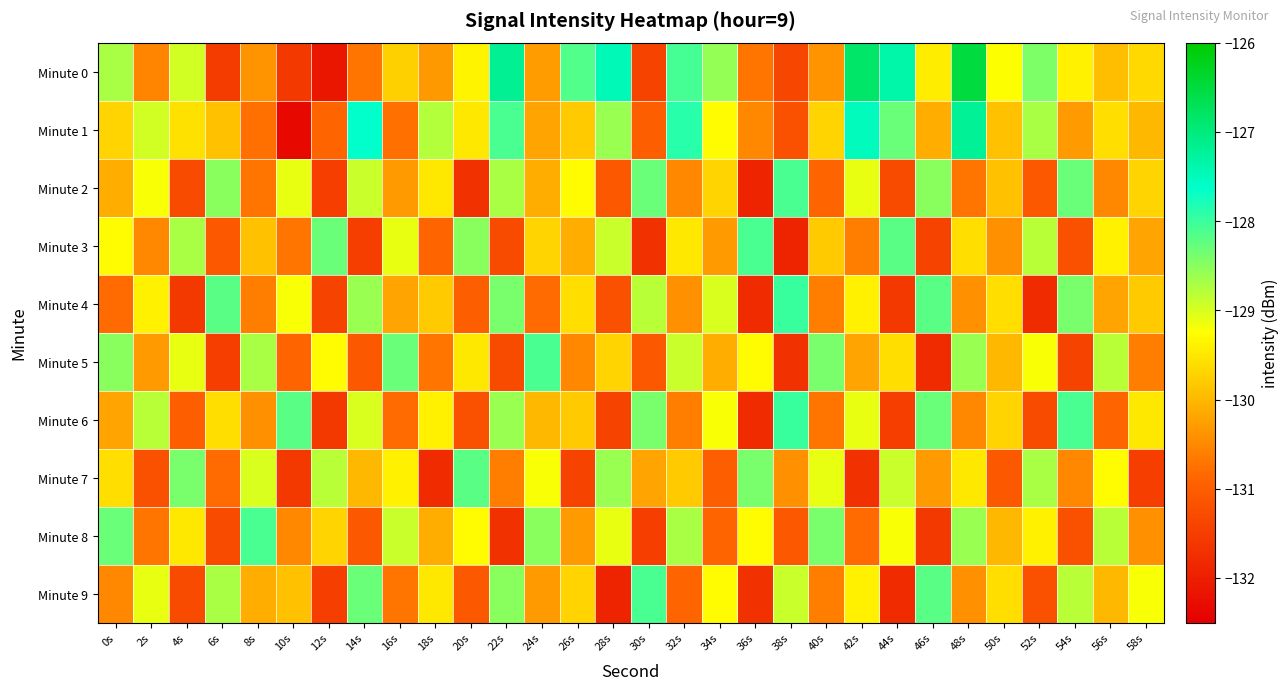

Which series has the largest total across all categories?

Minute 0